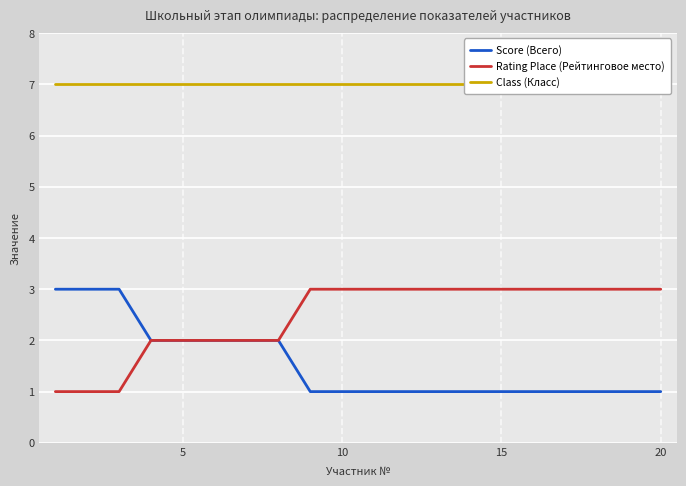

Is this an area chart (filled region under the line)?

No